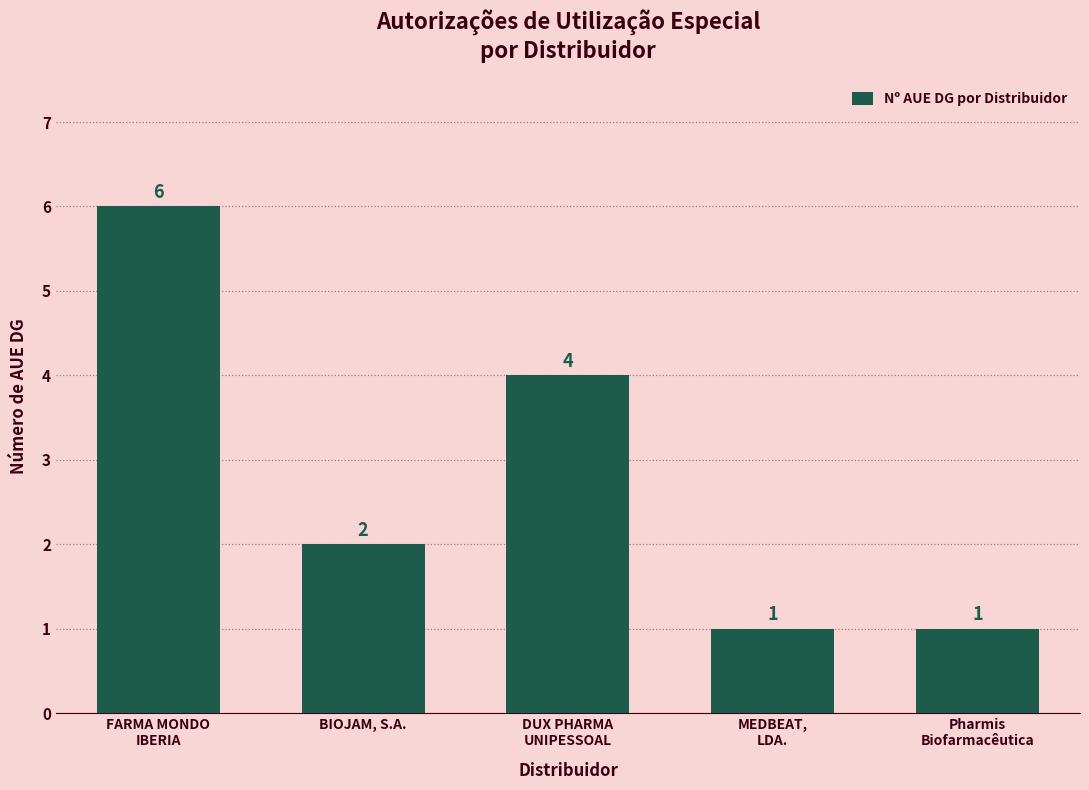

The chart shows a value of 4 at BIOJAM, S.A.. True or false?

False